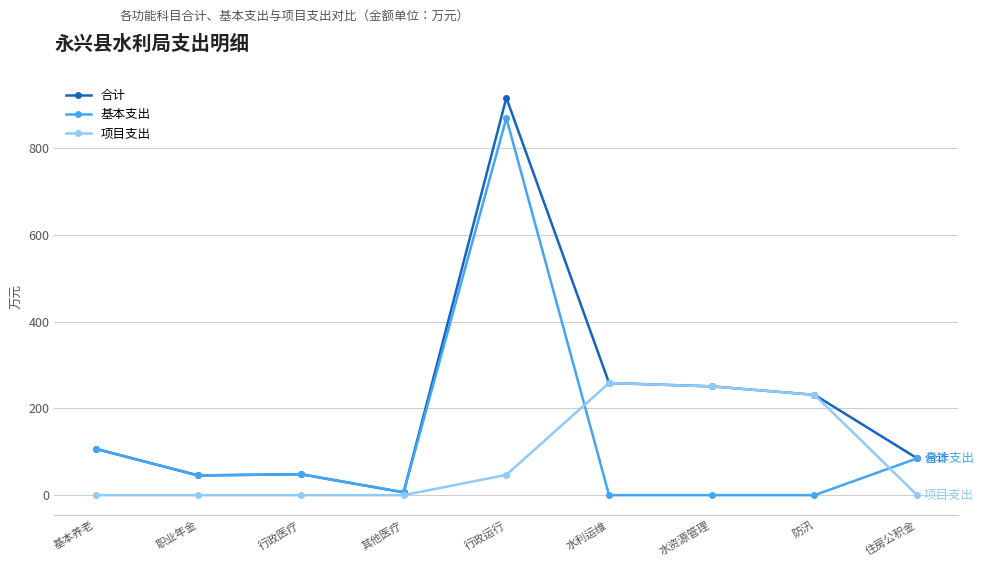

Read the 基本支出 value at 职业年金.

45.5